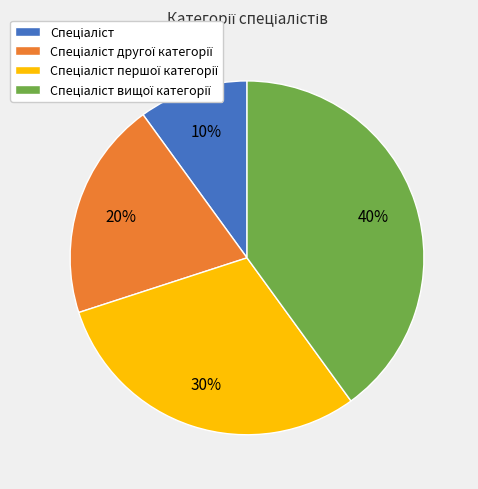

Is there a majority slice in this chart?

No